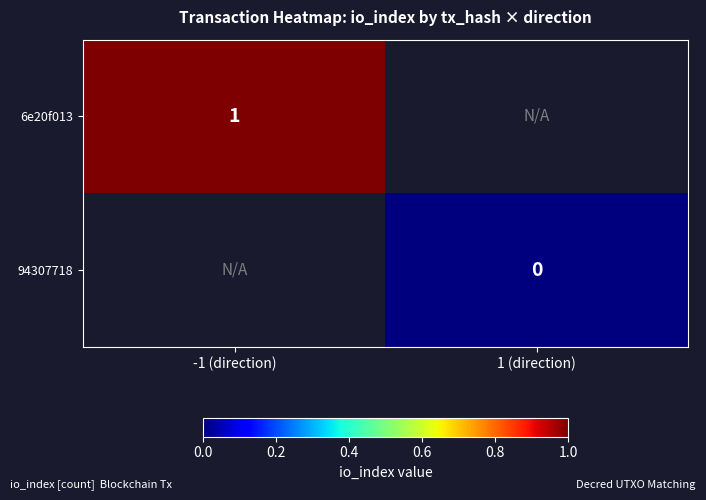

True or false: 6e20f013 has a value of 2 at -1 (direction).

False